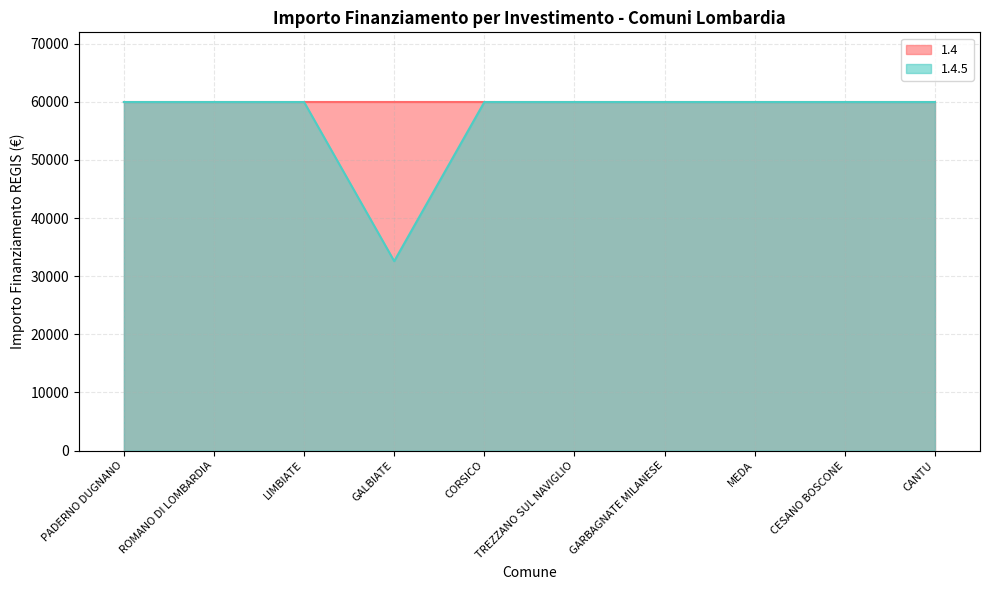

Reading left to right, extract all data points from this chart.

59966	59966	59966	32589	59966	59966	59966	59966	59966	59966